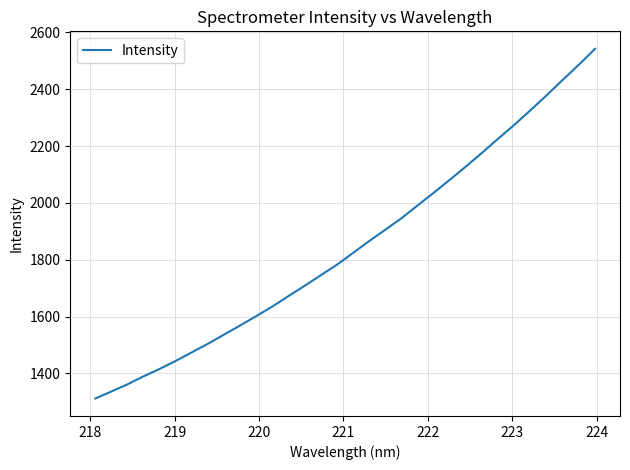

What is the smallest value displayed?

1312.0